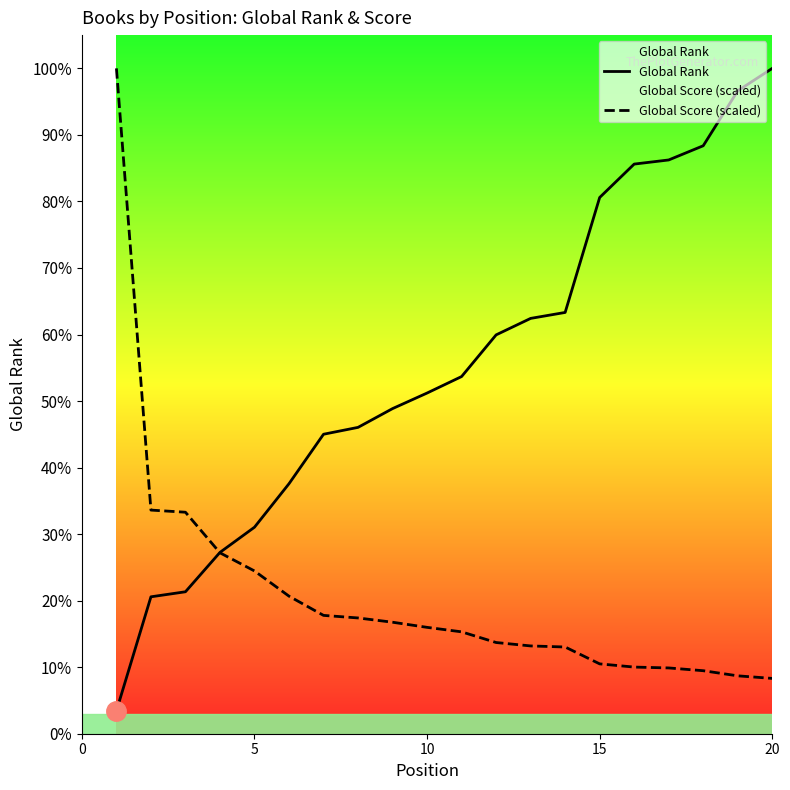

What are all the series names shown in the legend?

Global Rank, Global Score (scaled)